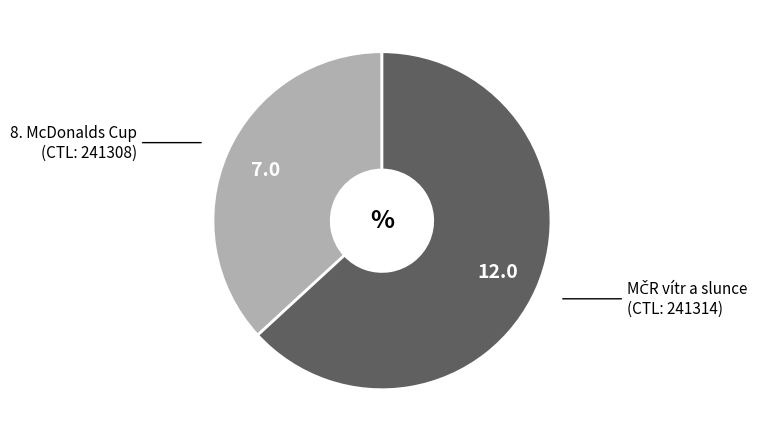

Does any single category account for the majority?

Yes